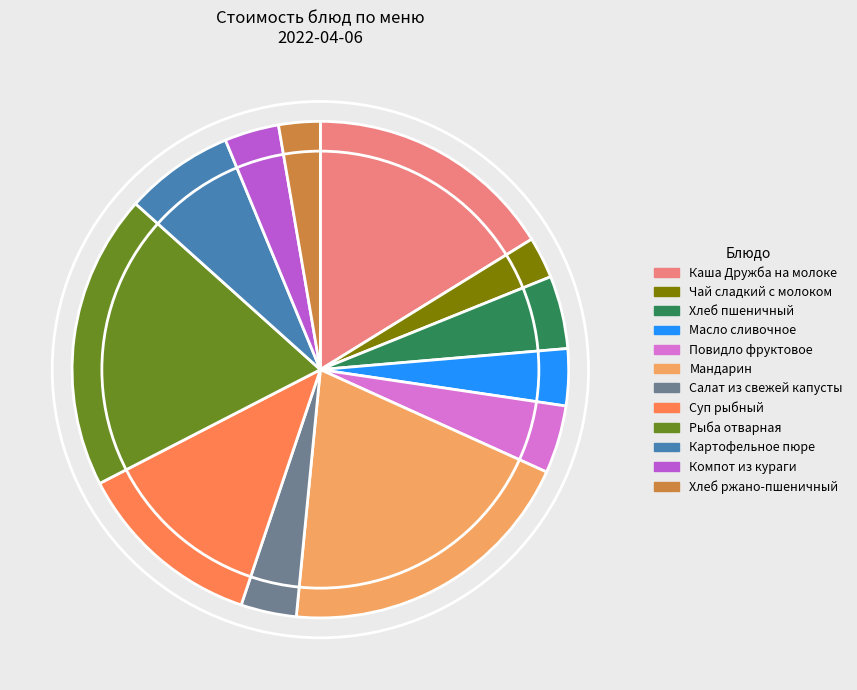

What is the largest slice in the pie chart?

Мандарин